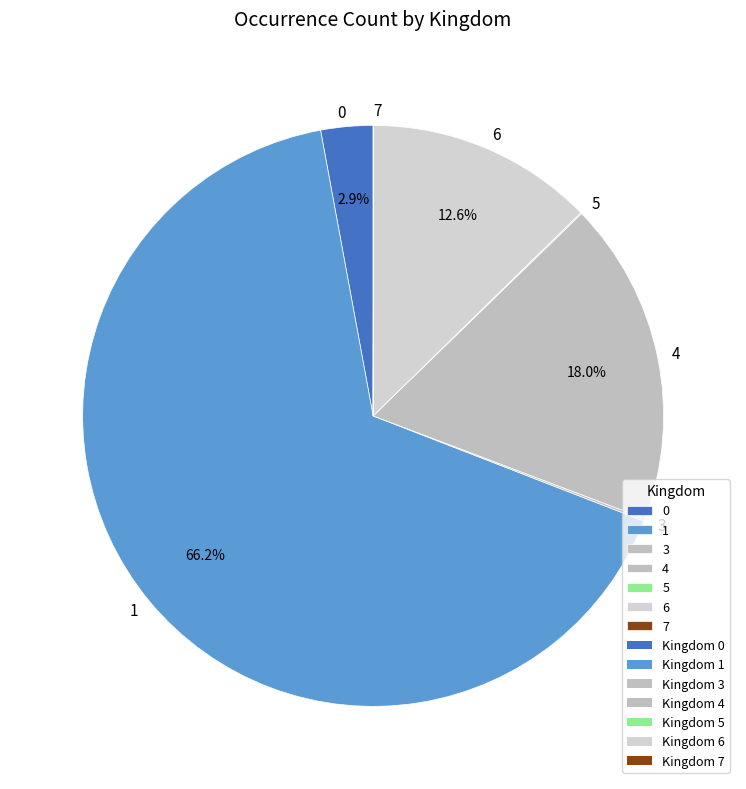

Which slice represents more than half of the pie?

1